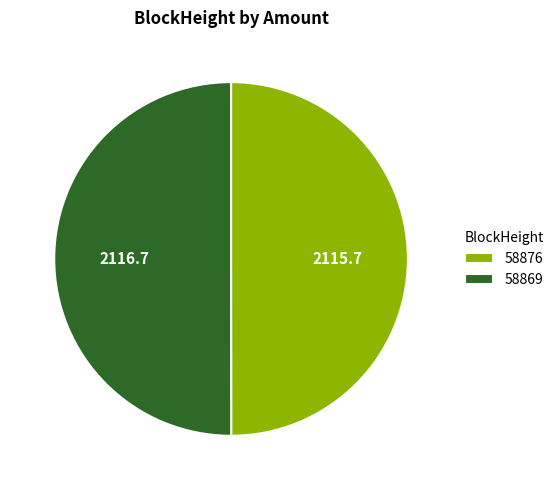

Approximately how many times larger is the value at 58876 compared to 58869?

1.0